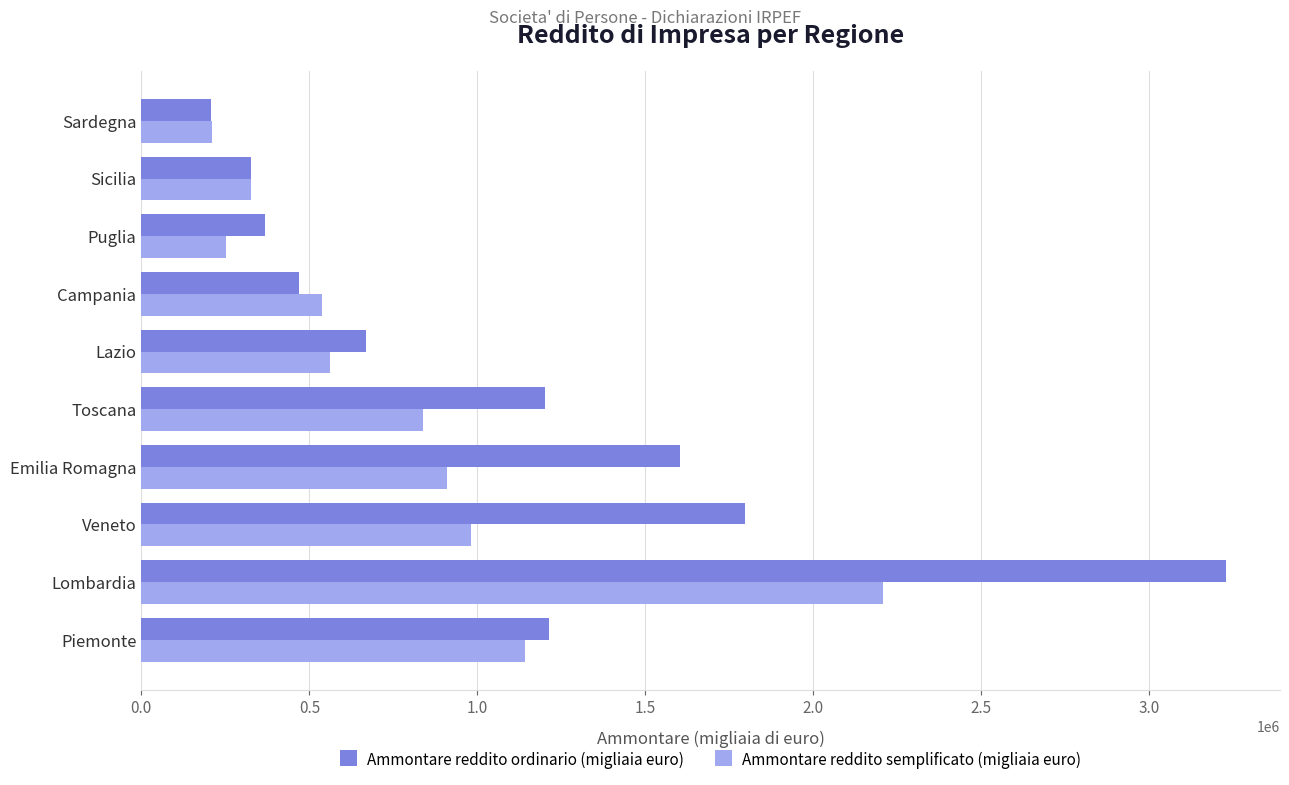

Which category has the highest value in the Ammontare reddito ordinario (migliaia euro) series?

Lombardia